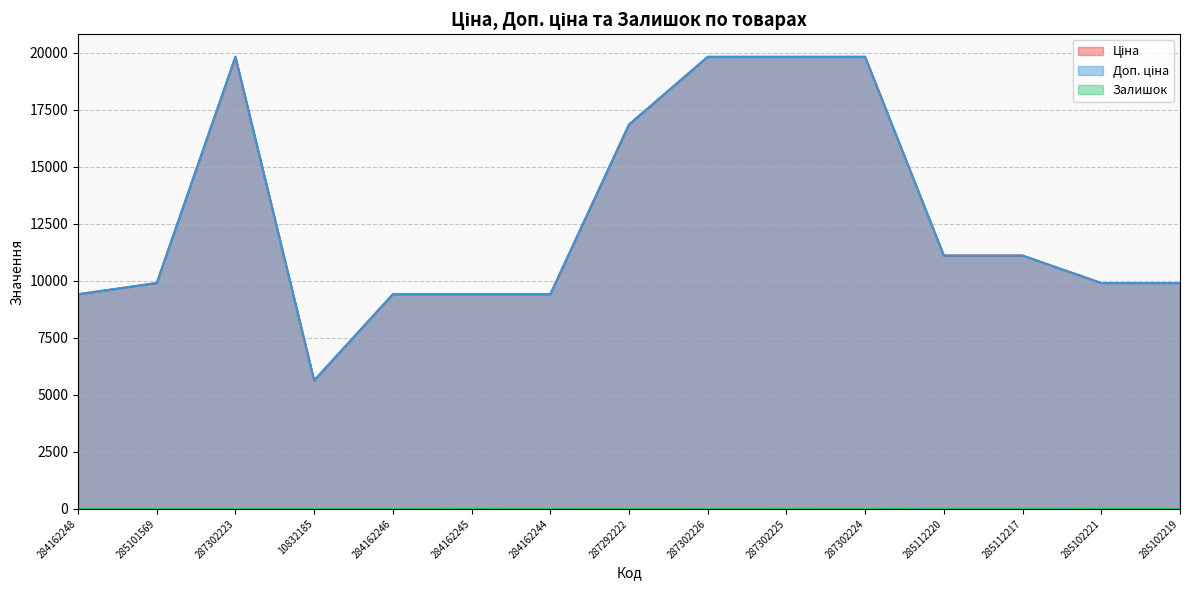

Where does the Ціна series first go above 9908?

285101569